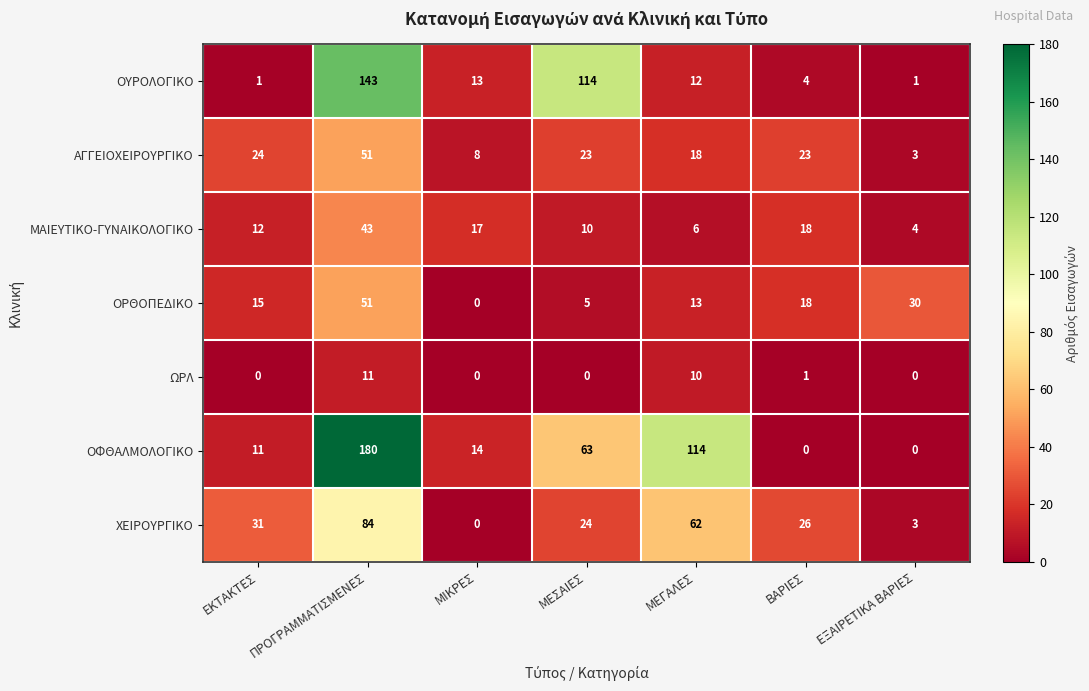

How many data points does each series have?

7